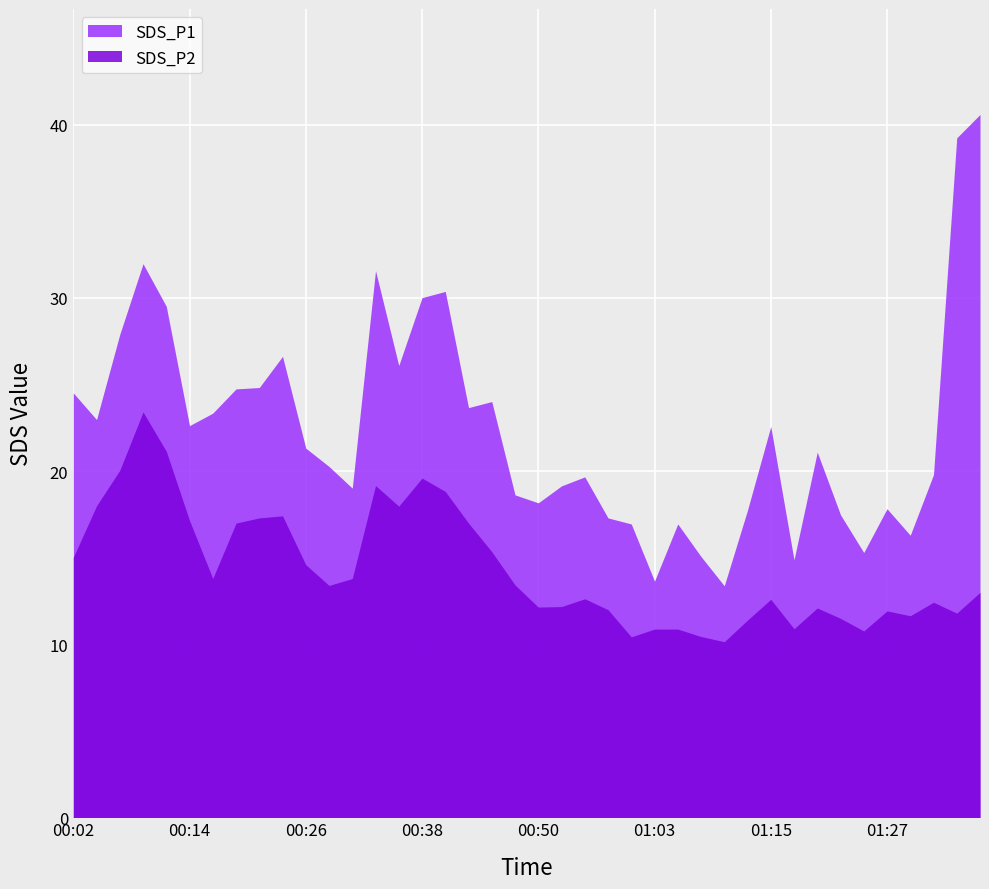

True or false: SDS_P1 and SDS_P2 intersect in this chart.

False